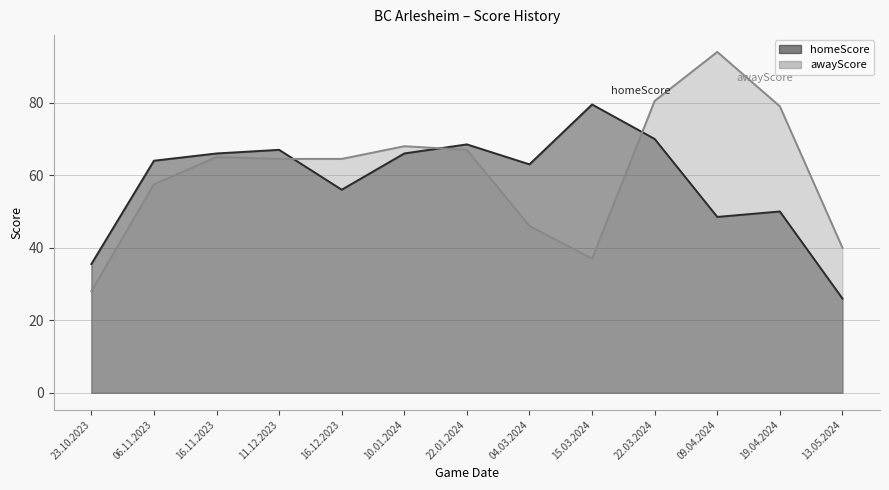

Which series has the largest total across all categories?

awayScore